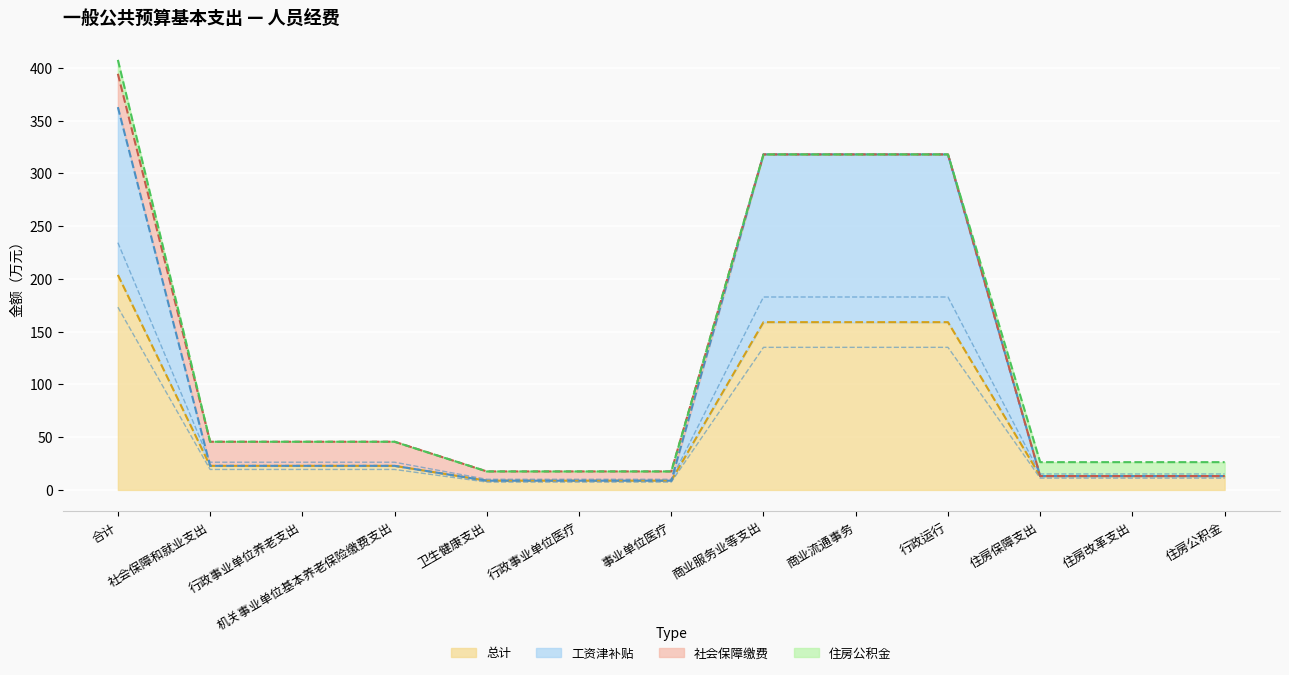

Which category has the highest value in the 总计 series?

合计